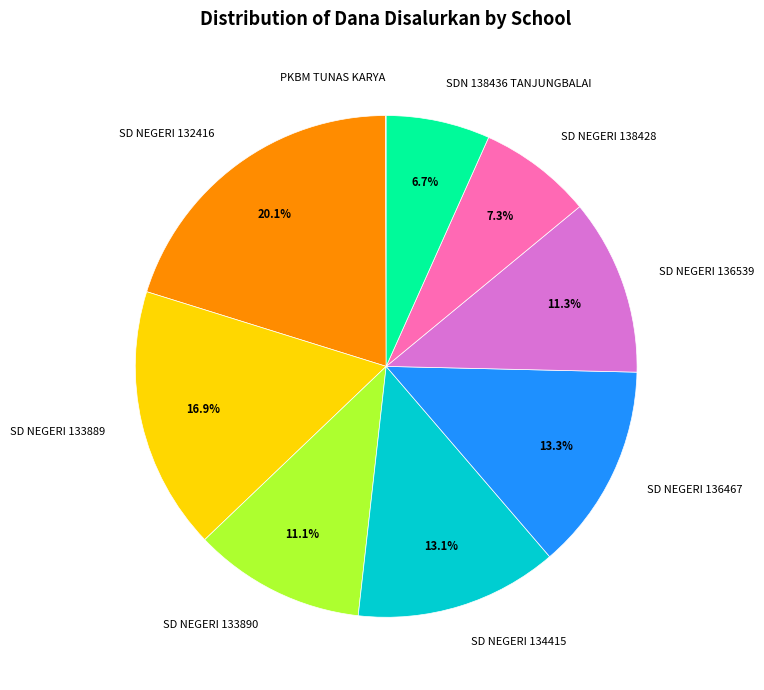

Approximately how many times larger is the value at SD NEGERI 136539 compared to SD NEGERI 132416?

0.6